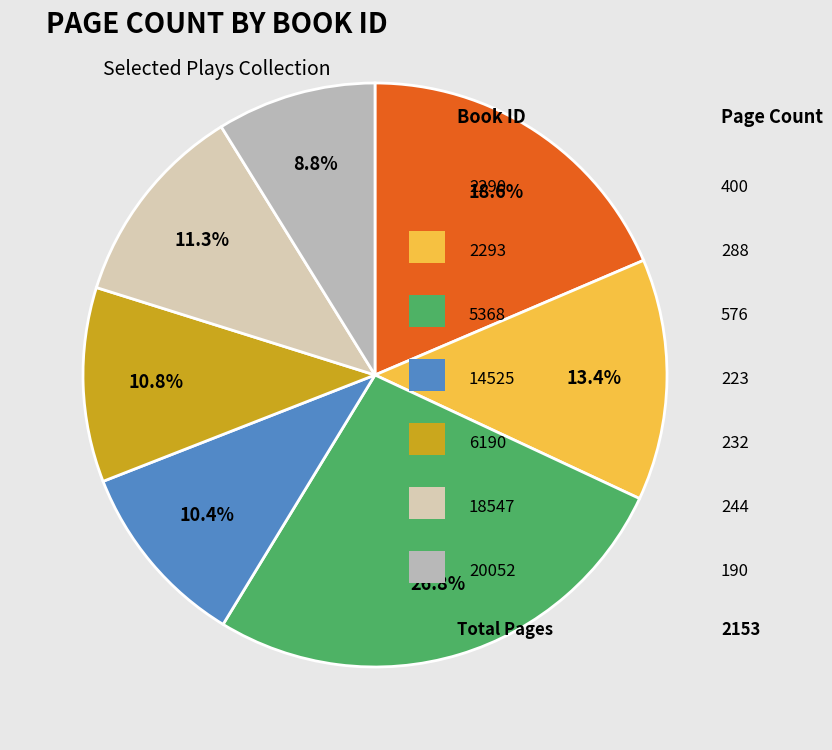

Count the number of slices in the pie.

7